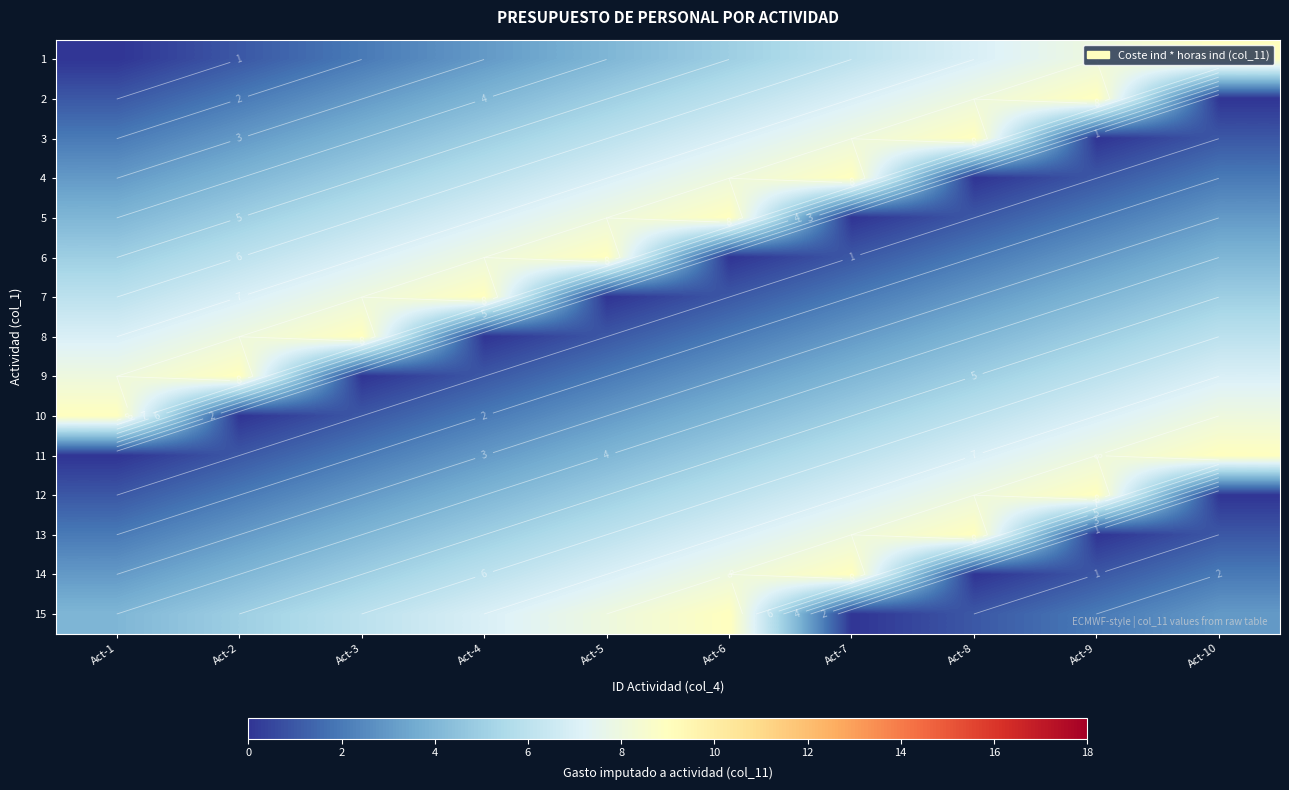

The 10 series shows 6 at Act-8. True or false?

True